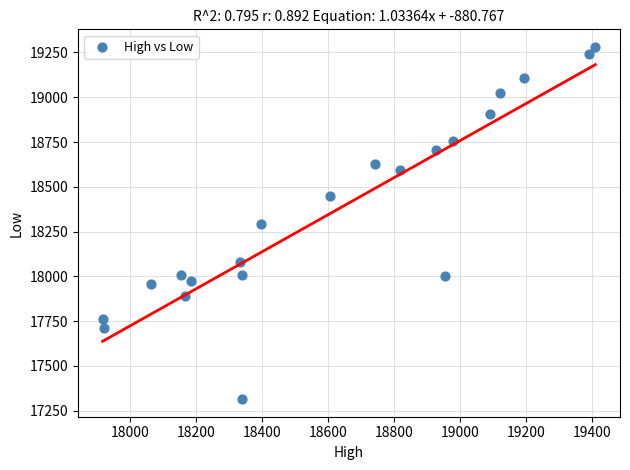

What is the range of Y values (max minus min)?

1966